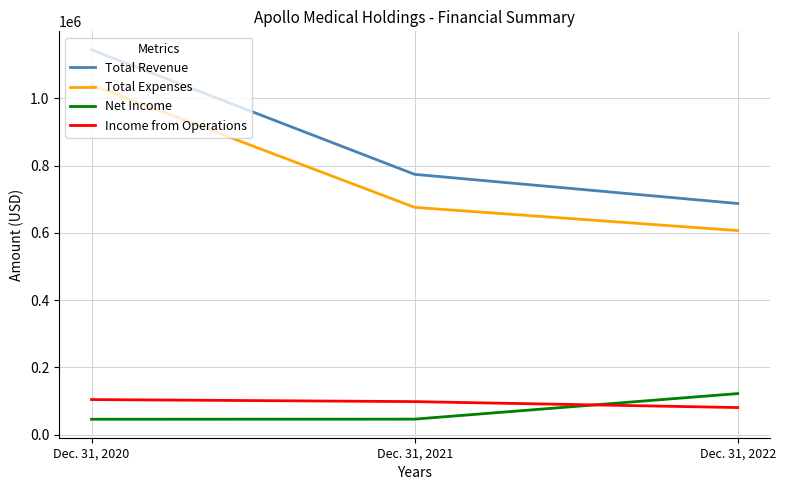

Rank the categories by Net Income value from highest to lowest.

Dec. 31, 2022, Dec. 31, 2021, Dec. 31, 2020